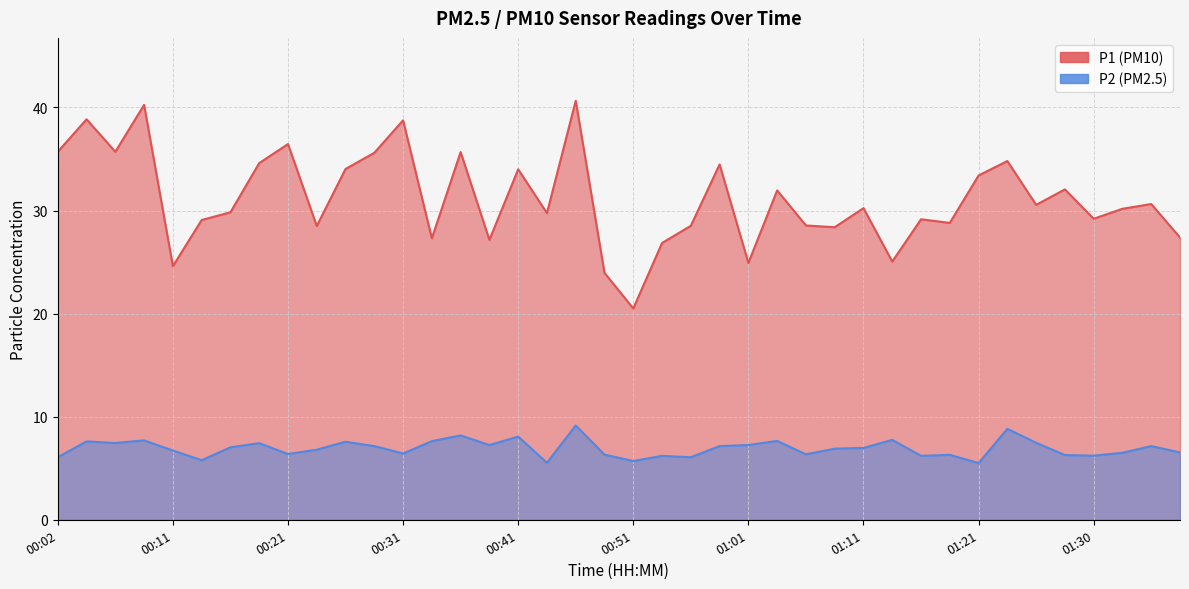

Reading right to left, list all the values displayed in this chart.

P1: 01:38=27.4	01:35=30.6	01:33=30.2	01:30=29.2	01:28=32.0	01:25=30.6	01:23=34.8	01:21=33.4	01:18=28.8	01:16=29.1	01:13=25.1	01:11=30.2	01:08=28.4	01:06=28.6	01:03=31.9	01:01=24.9	00:58=34.5	00:56=28.5	00:53=26.9	00:51=20.5	00:48=23.9	00:46=40.6	00:43=29.8	00:41=34.0	00:39=27.1	00:36=35.7	00:34=27.3	00:31=38.8	00:29=35.6	00:26=34.0	00:24=28.5	00:21=36.5	00:19=34.6	00:16=29.8	00:14=29.1	00:11=24.6	00:09=40.2	00:07=35.7	00:04=38.9	00:02=35.7
P2: 01:38=6.5	01:35=7.2	01:33=6.5	01:30=6.2	01:28=6.3	01:25=7.5	01:23=8.8	01:21=5.5	01:18=6.3	01:16=6.2	01:13=7.8	01:11=7.0	01:08=6.9	01:06=6.3	01:03=7.7	01:01=7.2	00:58=7.2	00:56=6.1	00:53=6.2	00:51=5.7	00:48=6.3	00:46=9.2	00:43=5.5	00:41=8.1	00:39=7.2	00:36=8.2	00:34=7.6	00:31=6.4	00:29=7.2	00:26=7.6	00:24=6.8	00:21=6.4	00:19=7.4	00:16=7.0	00:14=5.8	00:11=6.7	00:09=7.7	00:07=7.5	00:04=7.6	00:02=6.1